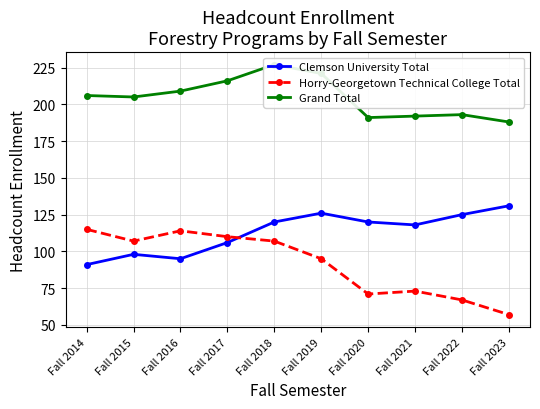

At which category is the sum across all series the highest?

Fall 2018